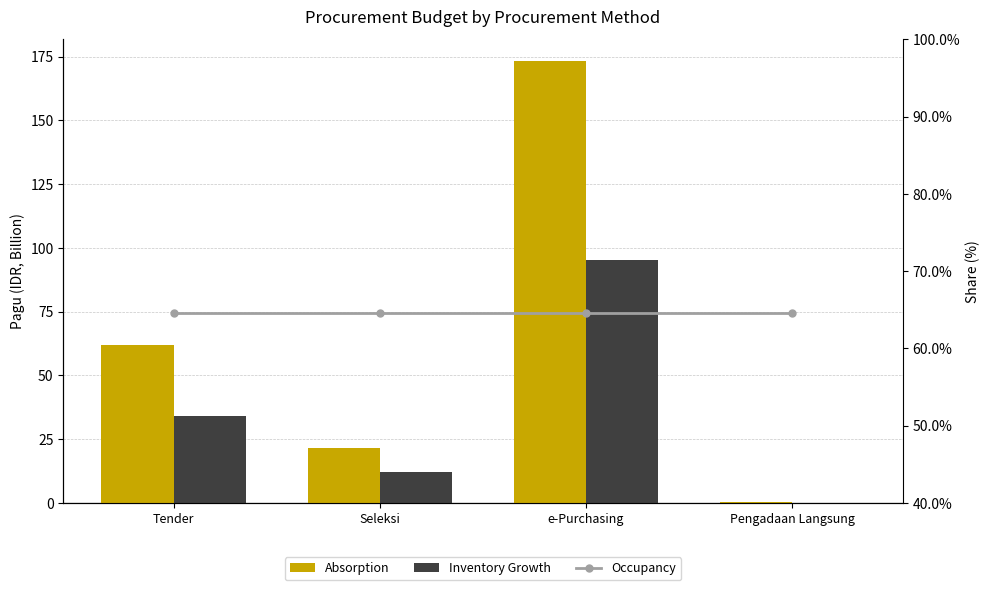

How many values in the Inventory Growth series exceed 34?

2